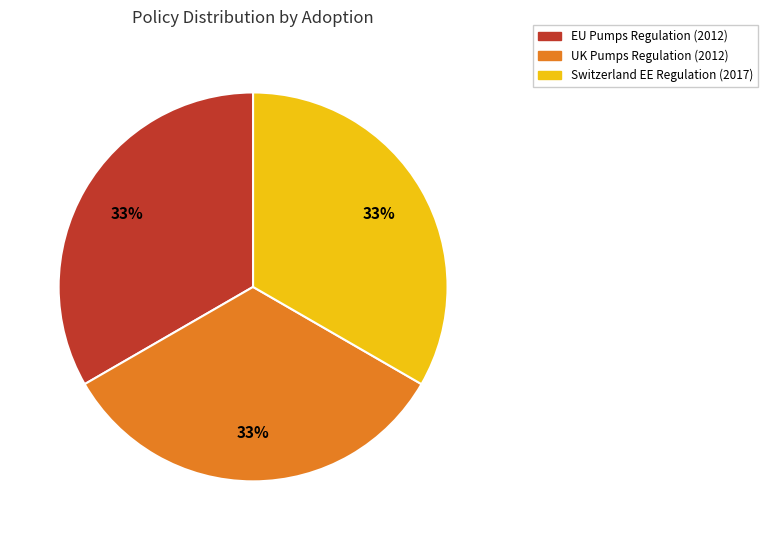

Is there any slice that represents more than half of the pie?

No